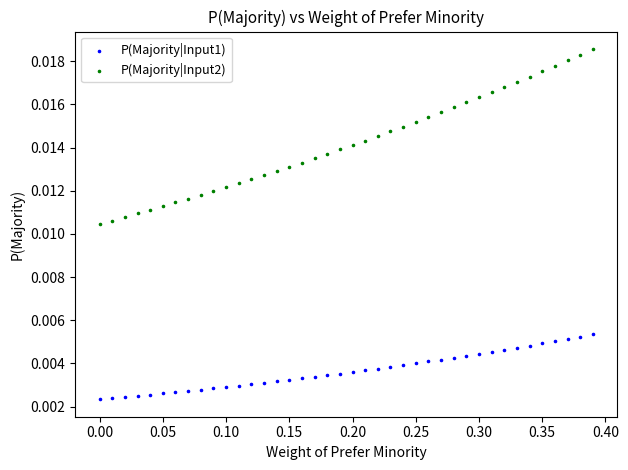

Which series contains the highest Y value?

P(Majority|Input2)